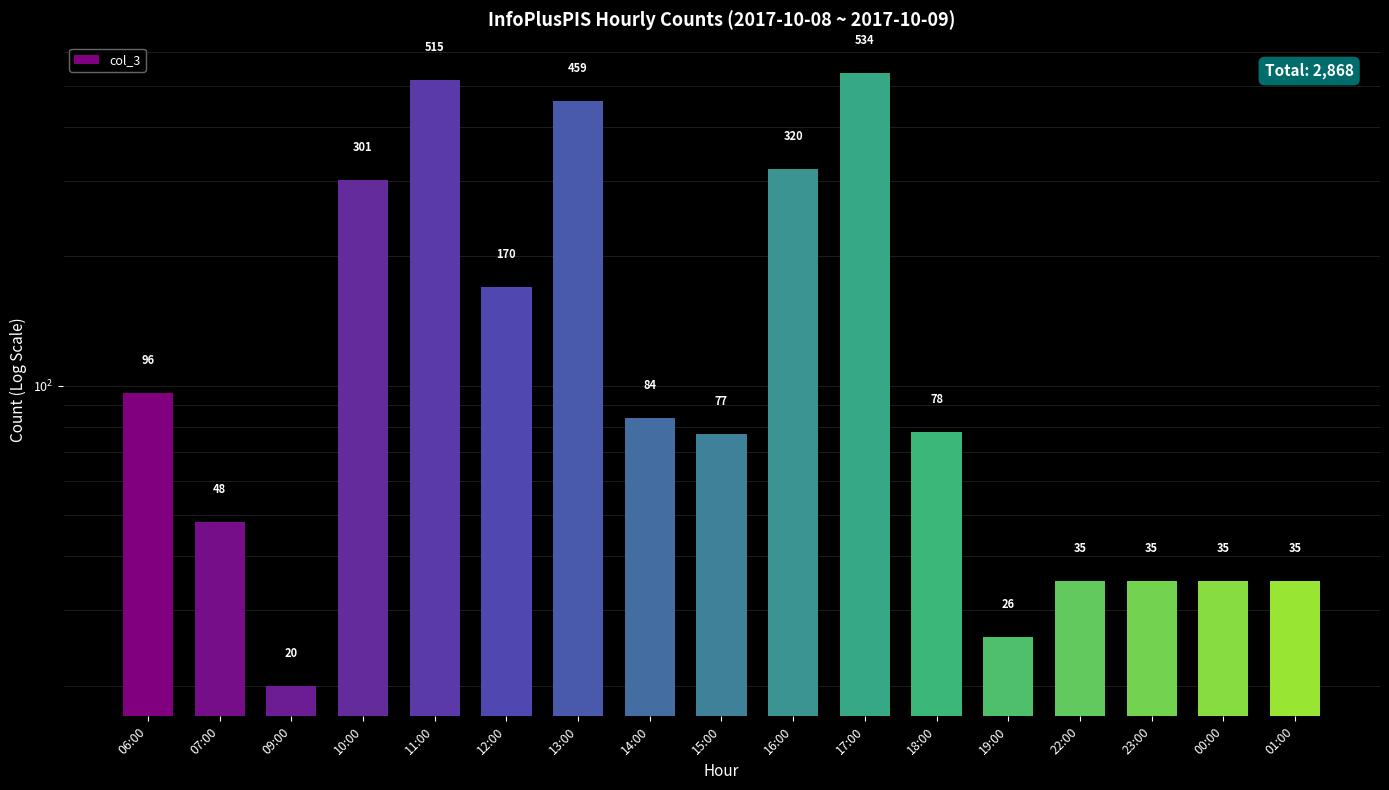

What is the sum of the values at 07:00 and 09:00?

68